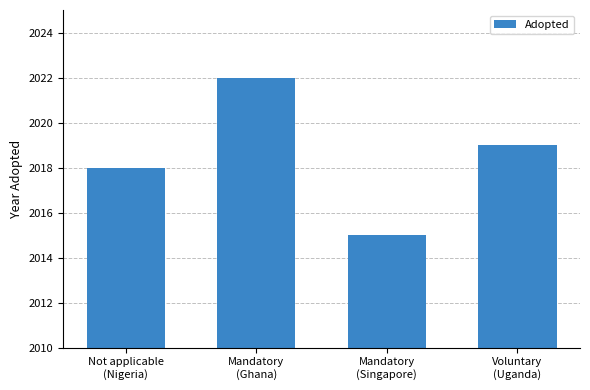

Does the chart contain stacked bars?

No